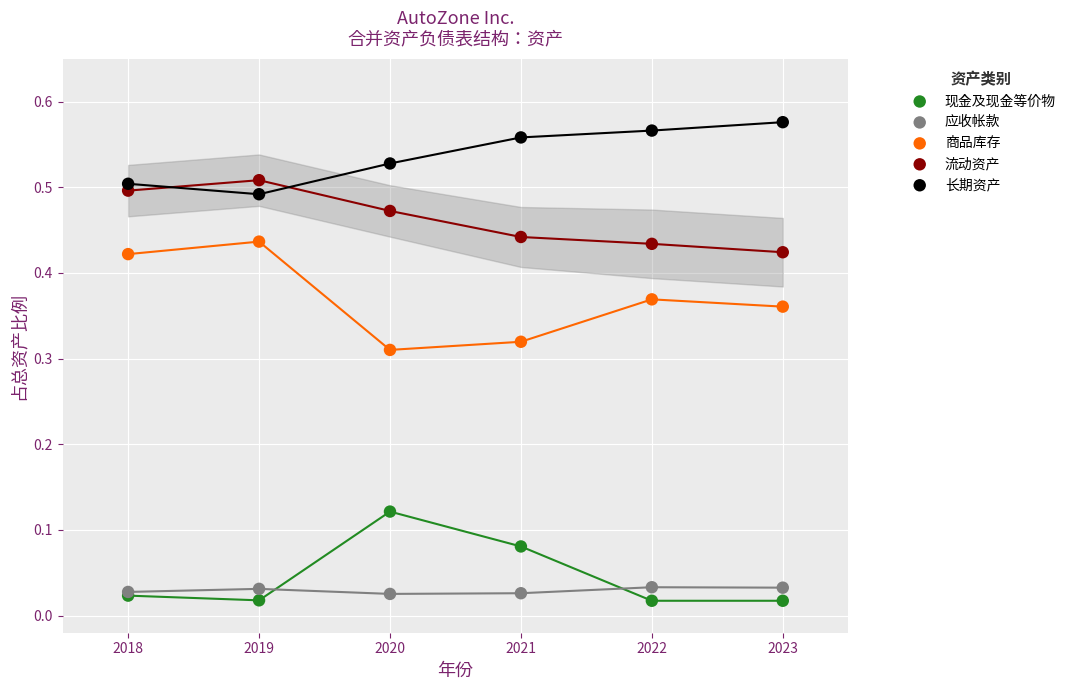

What is the X range (max minus min) for the scatter plot?

5.0